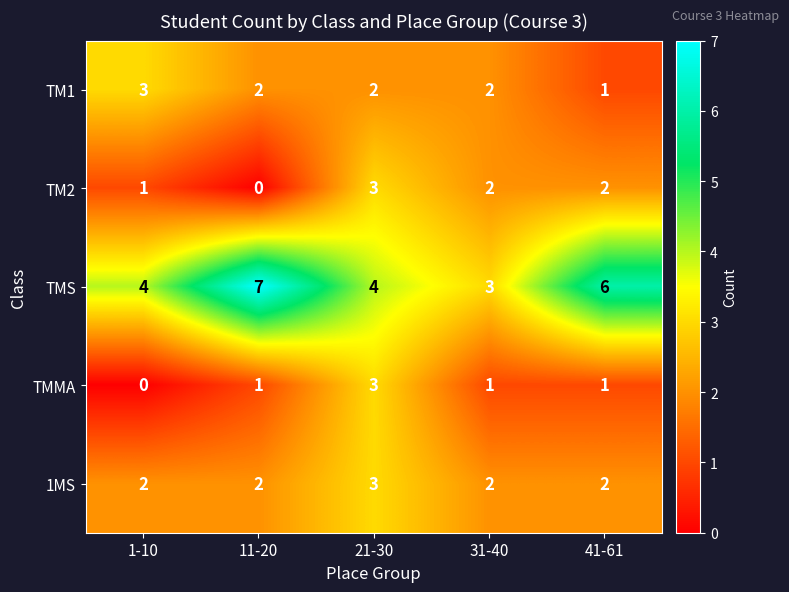

Reading left to right, transcribe all the data shown in this chart.

TM1: 1-10=3	11-20=2	21-30=2	31-40=2	41-61=1
TM2: 1-10=1	11-20=0	21-30=3	31-40=2	41-61=2
TMS: 1-10=4	11-20=7	21-30=4	31-40=3	41-61=6
TMMA: 1-10=0	11-20=1	21-30=3	31-40=1	41-61=1
1MS: 1-10=2	11-20=2	21-30=3	31-40=2	41-61=2